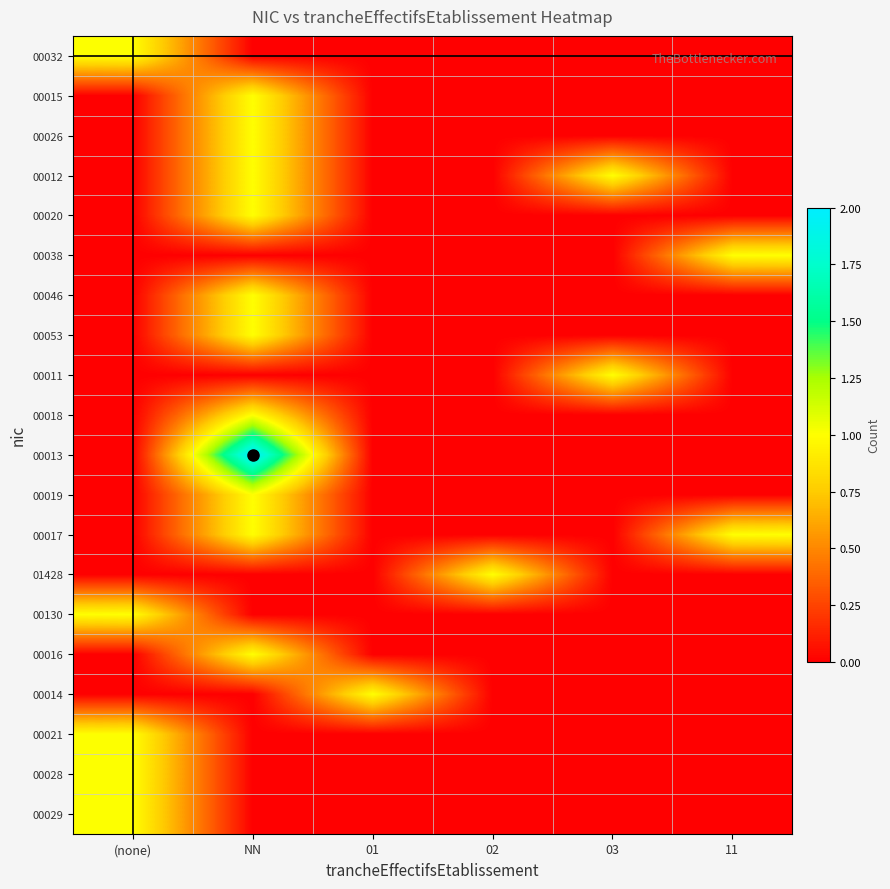

Rank the series by their maximum value, from lowest to highest.

00032, 00015, 00026, 00012, 00020, 00038, 00046, 00053, 00011, 00018, 00019, 00017, 01428, 00130, 00016, 00014, 00021, 00028, 00029, 00013